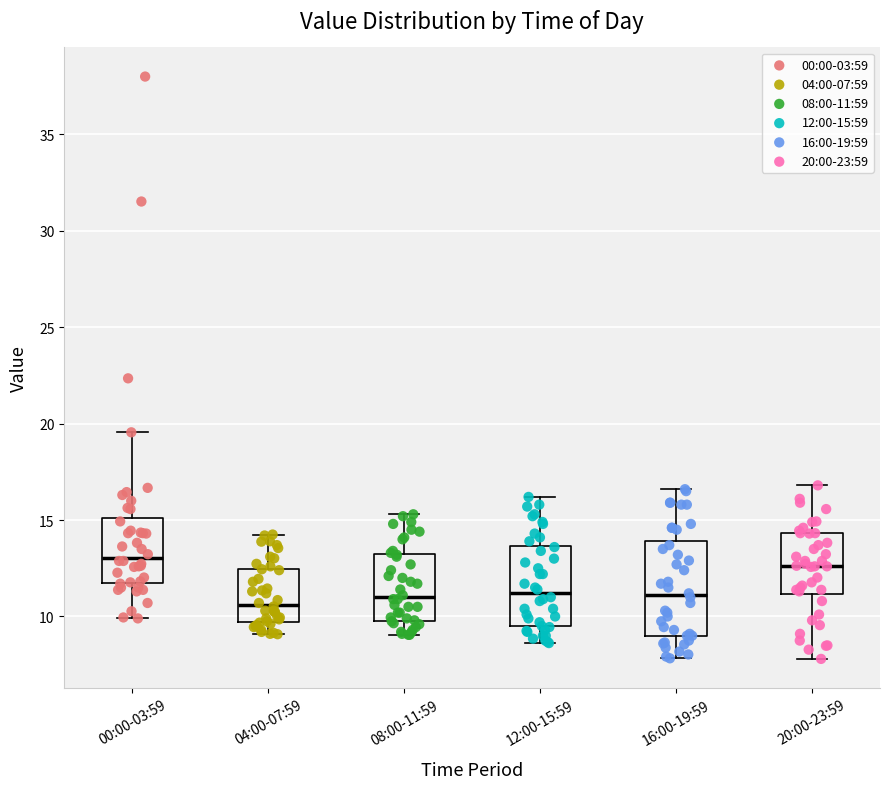

Reading left to right, transcribe this box plot: for each box, give where its median line is, the range the box spans, and where its two whiskers end, as read against the y-axis. The values are not printed on the chart, so give them approximately, as read against the axis.

00:00-03:59: median 13.0, box 12.0 to 15.0, whiskers 10.0 to 19.5
04:00-07:59: median 10.5, box 9.5 to 12.5, whiskers 9.0 to 14.5
08:00-11:59: median 11.0, box 10.0 to 13.0, whiskers 9.0 to 15.5
12:00-15:59: median 11.0, box 9.5 to 13.5, whiskers 8.5 to 16.0
16:00-19:59: median 11.0, box 9.0 to 14.0, whiskers 8.0 to 16.5
20:00-23:59: median 12.5, box 11.0 to 14.5, whiskers 8.0 to 17.0